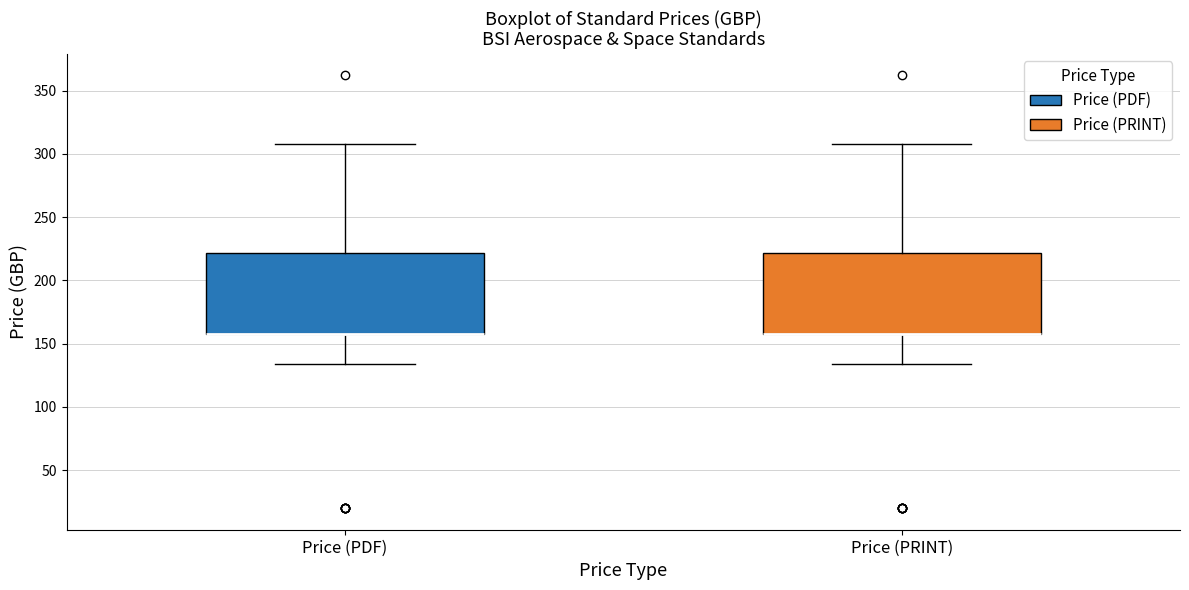

Reading left to right, transcribe this box plot: for each box, give where its median line is, the range the box spans, and where its two whiskers end, as read against the y-axis. The values are not printed on the chart, so give them approximately, as read against the axis.

Price (PDF): median 160 (drawn on the box's lower edge), box 160 to 220, whiskers 135 to 310
Price (PRINT): median 160 (drawn on the box's lower edge), box 160 to 220, whiskers 135 to 310